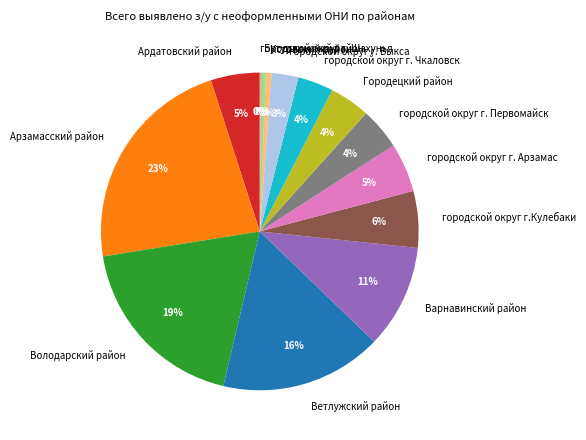

Combined, do Ардатовский район and Бутурлинский район account for over 50%?

No